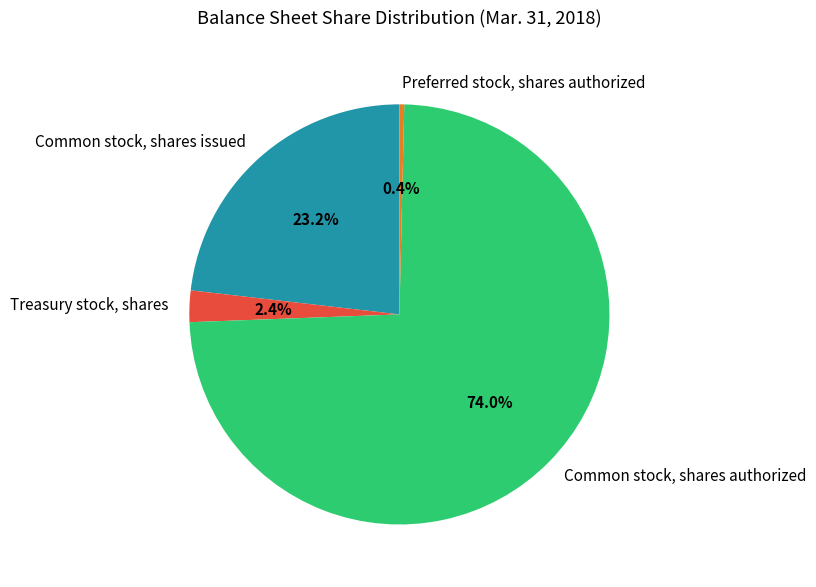

To the nearest percent, what is the difference between the largest and smallest slice percentages?

74%